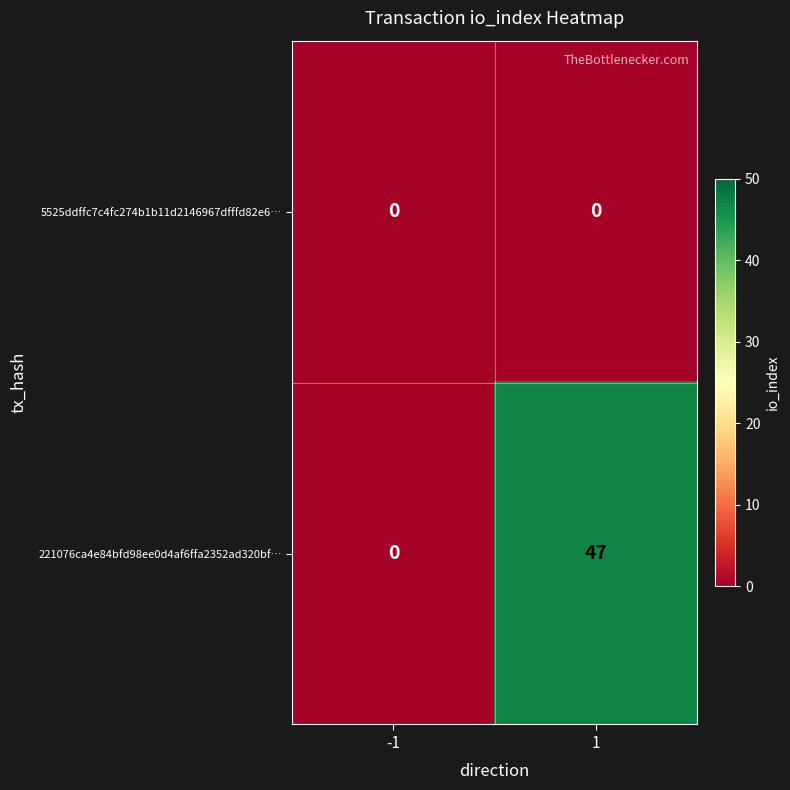

Which series has the widest spread of values?

221076ca4e84bfd98ee0d4af6ffa2352ad320bf…